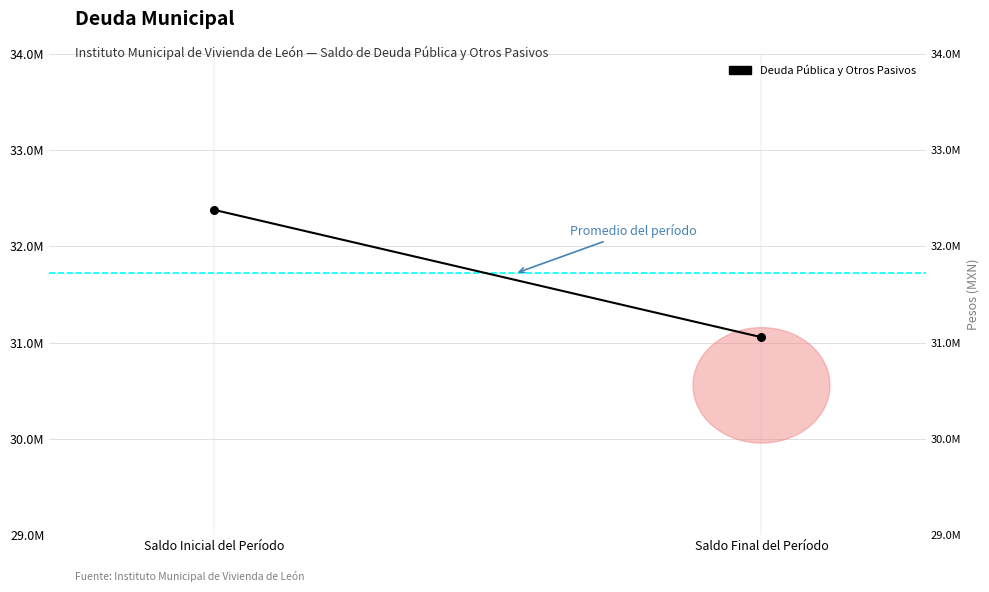

Approximately how many times larger is the value at Saldo Inicial del Período compared to Saldo Final del Período?

1.0